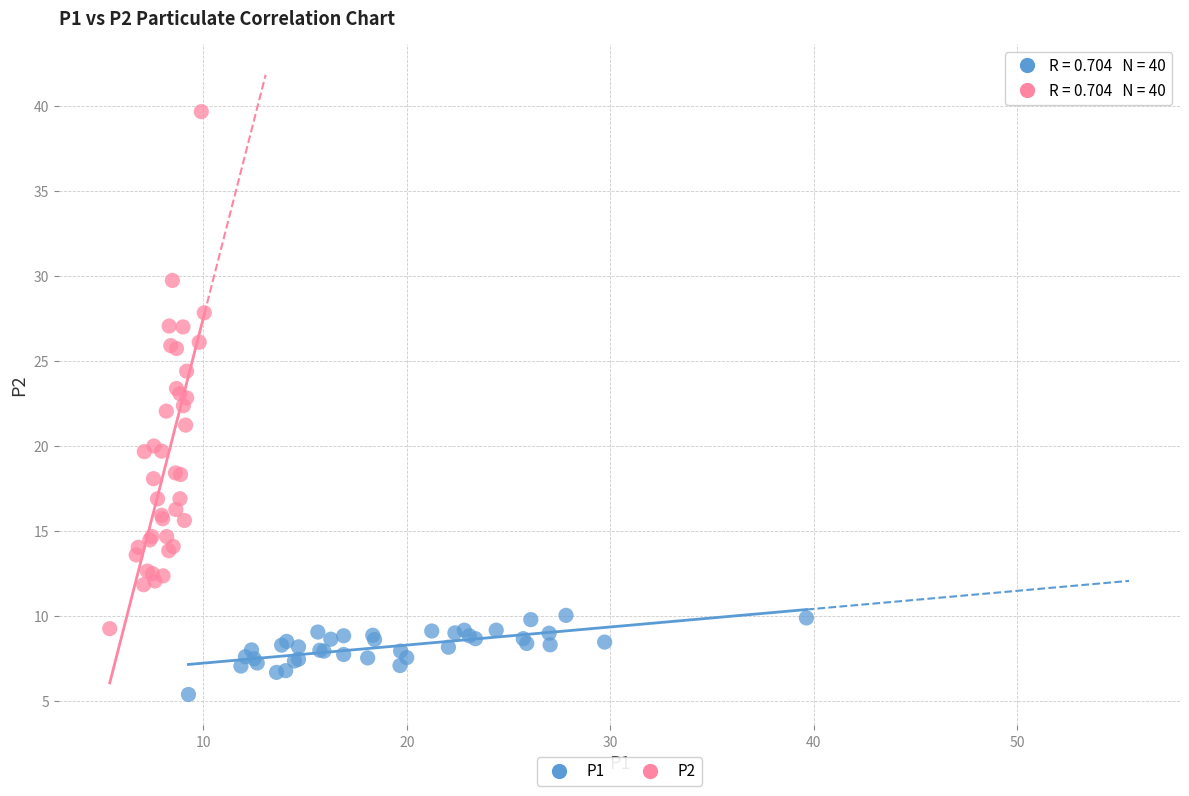

Which series reaches the minimum Y coordinate?

P1